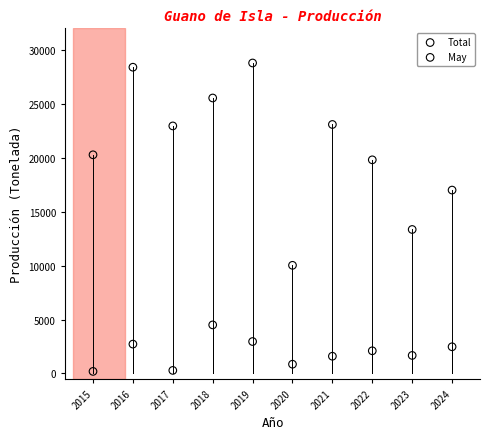

Which series contains the highest Y value?

Total